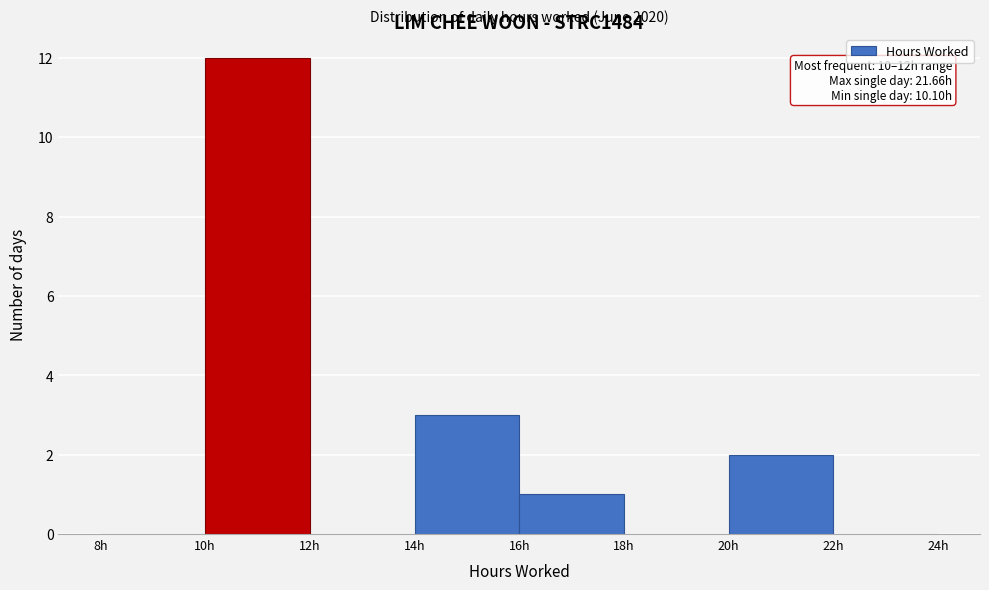

Which range on the x-axis has the tallest bar?

10 to 12